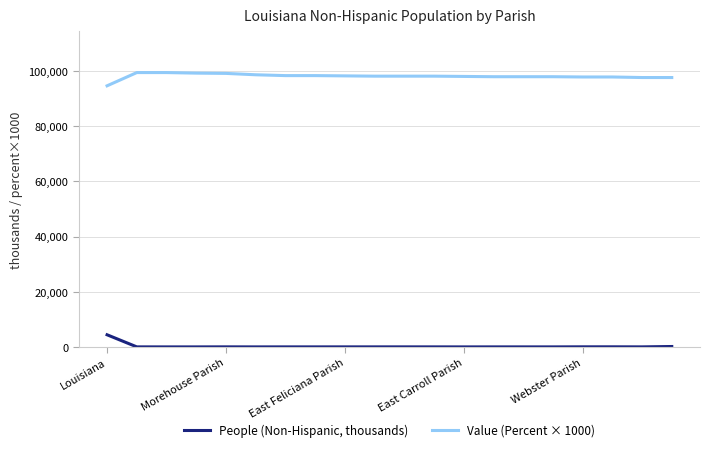

What is the minimum value for Value (Percent × 1000)?

94700.0